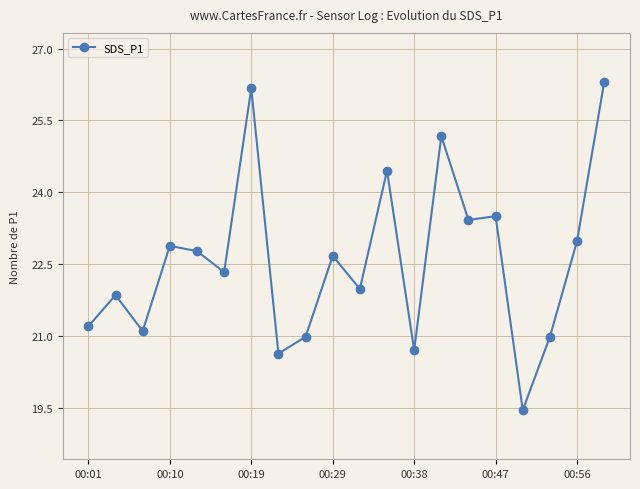

What is the sum of all values?

451.5